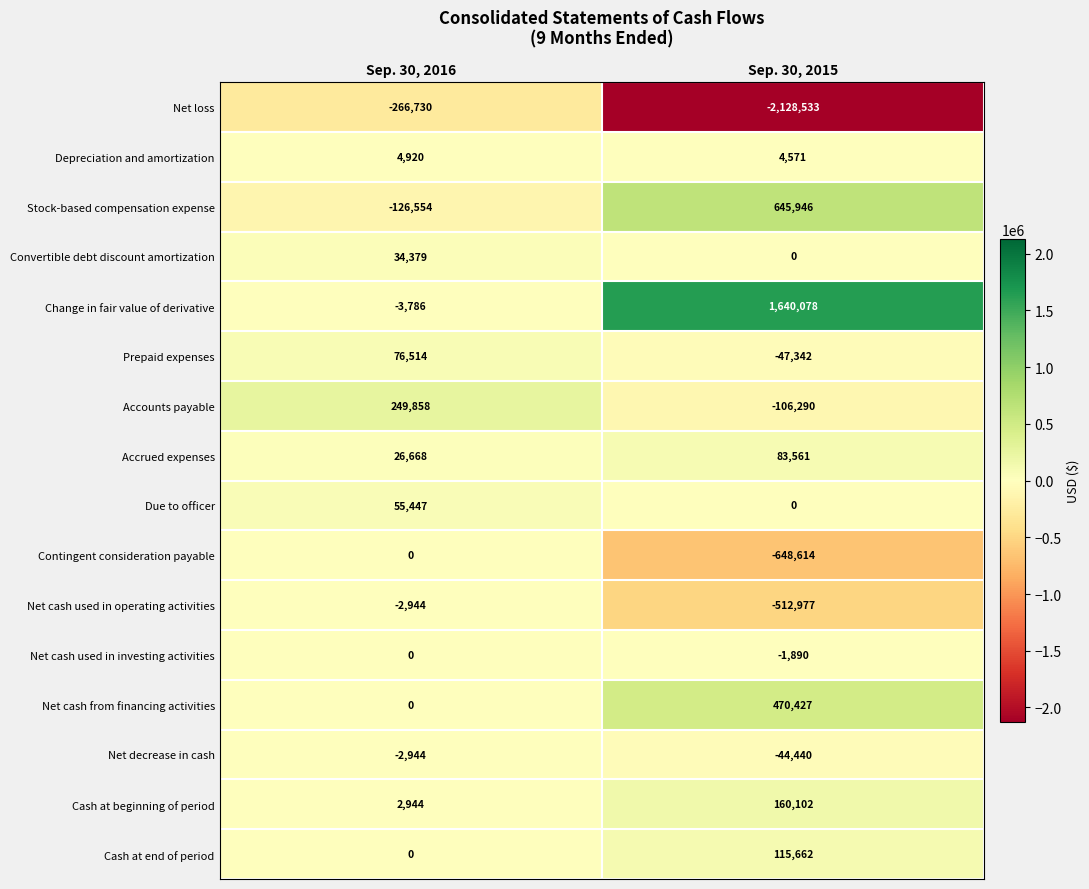

Rank the categories by Prepaid expenses value from highest to lowest.

Sep. 30, 2016, Sep. 30, 2015